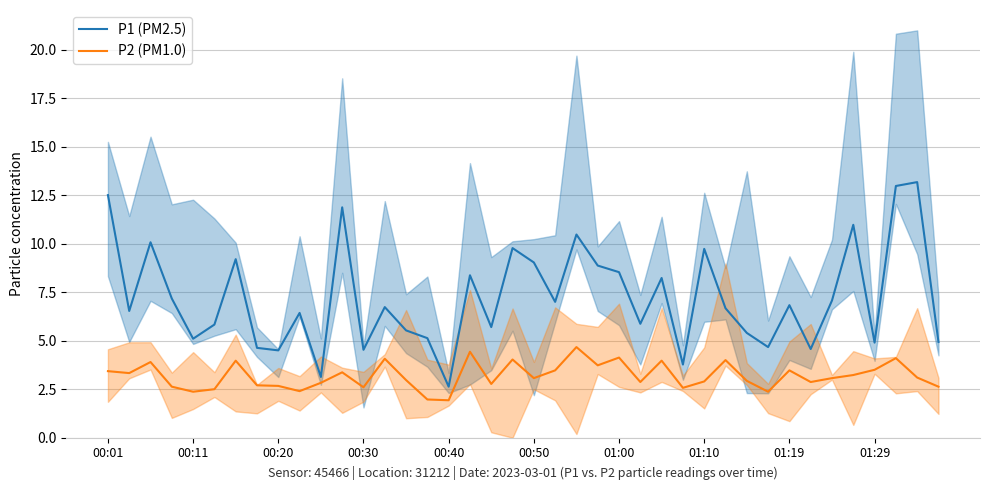

Read the P2 (PM1.0) value at 00:50.

3.1